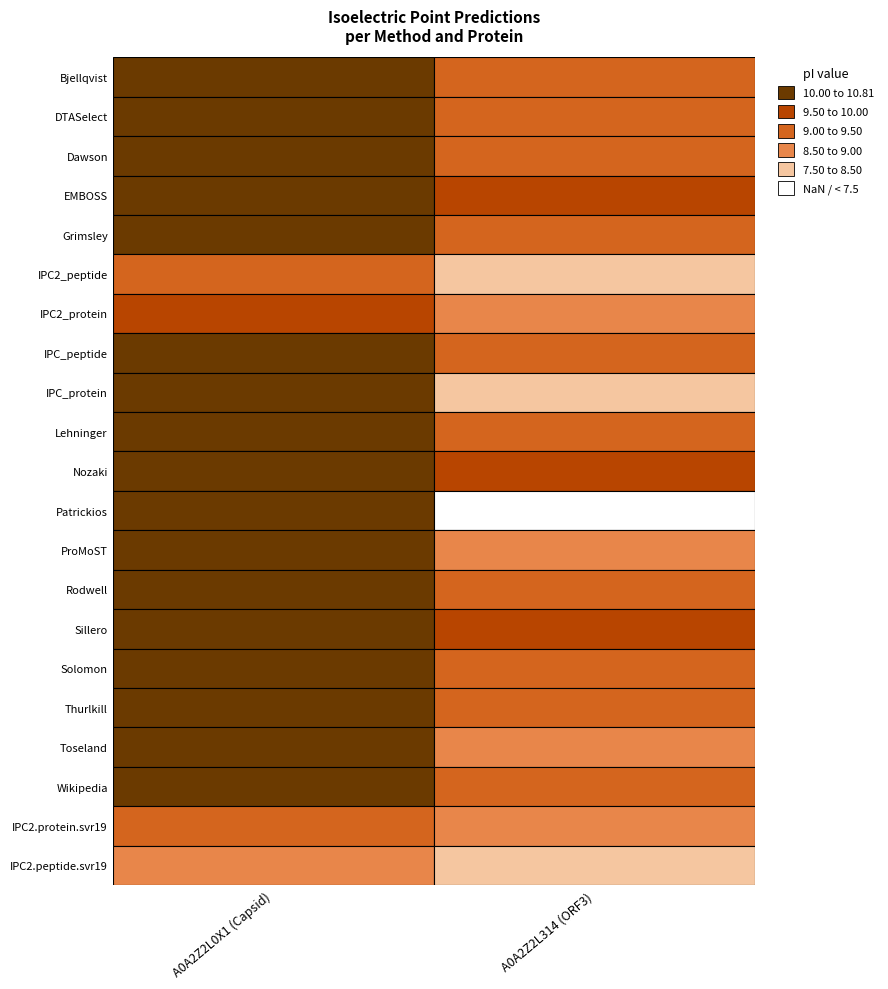

Which has a higher value, A0A2Z2L0X1 (Capsid) or A0A2Z2L314 (ORF3)?

A0A2Z2L0X1 (Capsid)